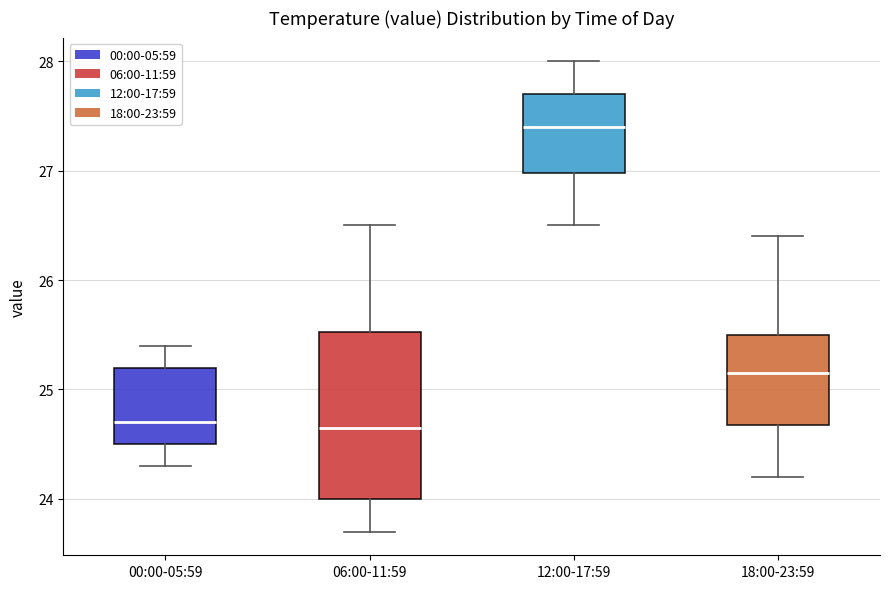

Which box is the tallest, from its lower edge to its upper edge?

06:00-11:59